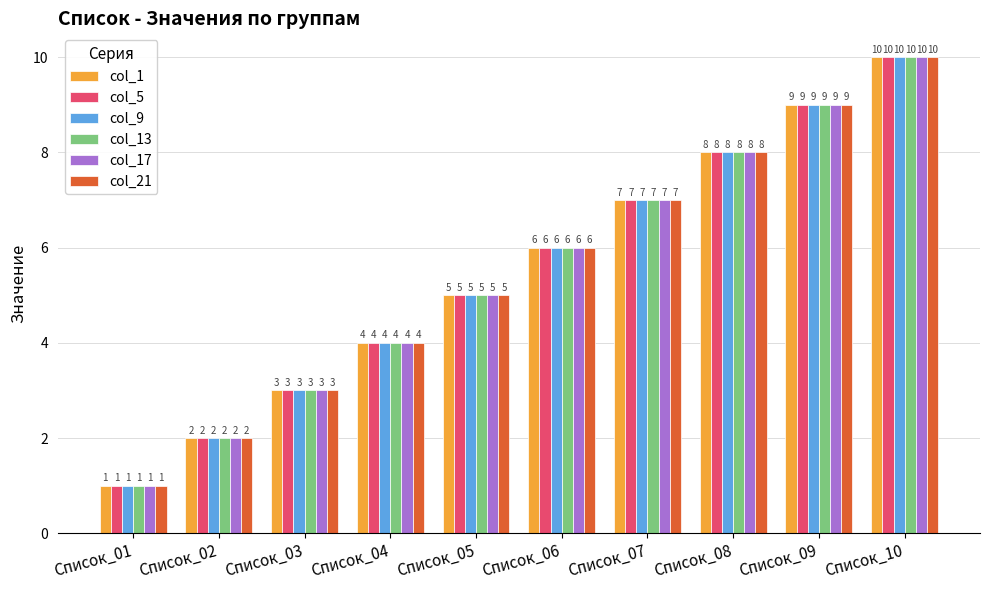

What are all the series names shown in the legend?

col_1, col_5, col_9, col_13, col_17, col_21